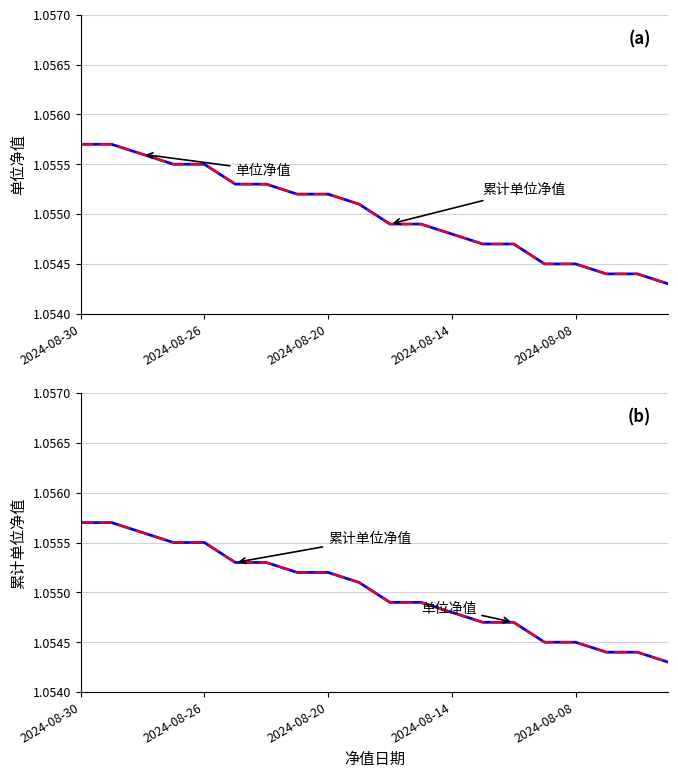

Is the value of 累计单位净值 at 8 greater than the value of 单位净值 at 10?

Yes